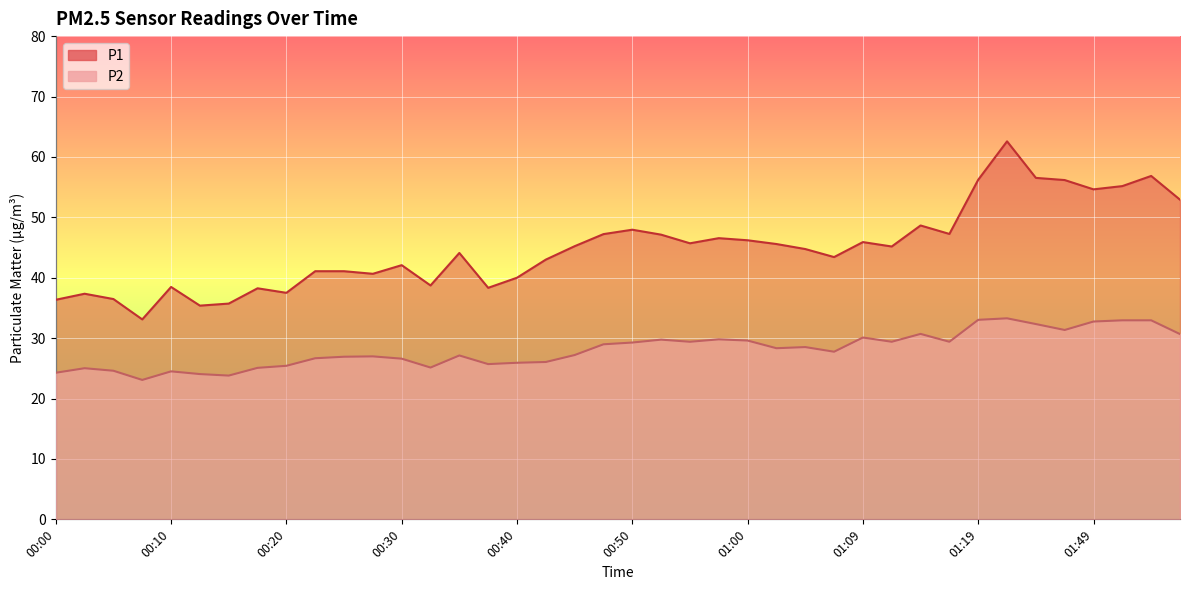

Where does the P2 series first go above 28?

00:47